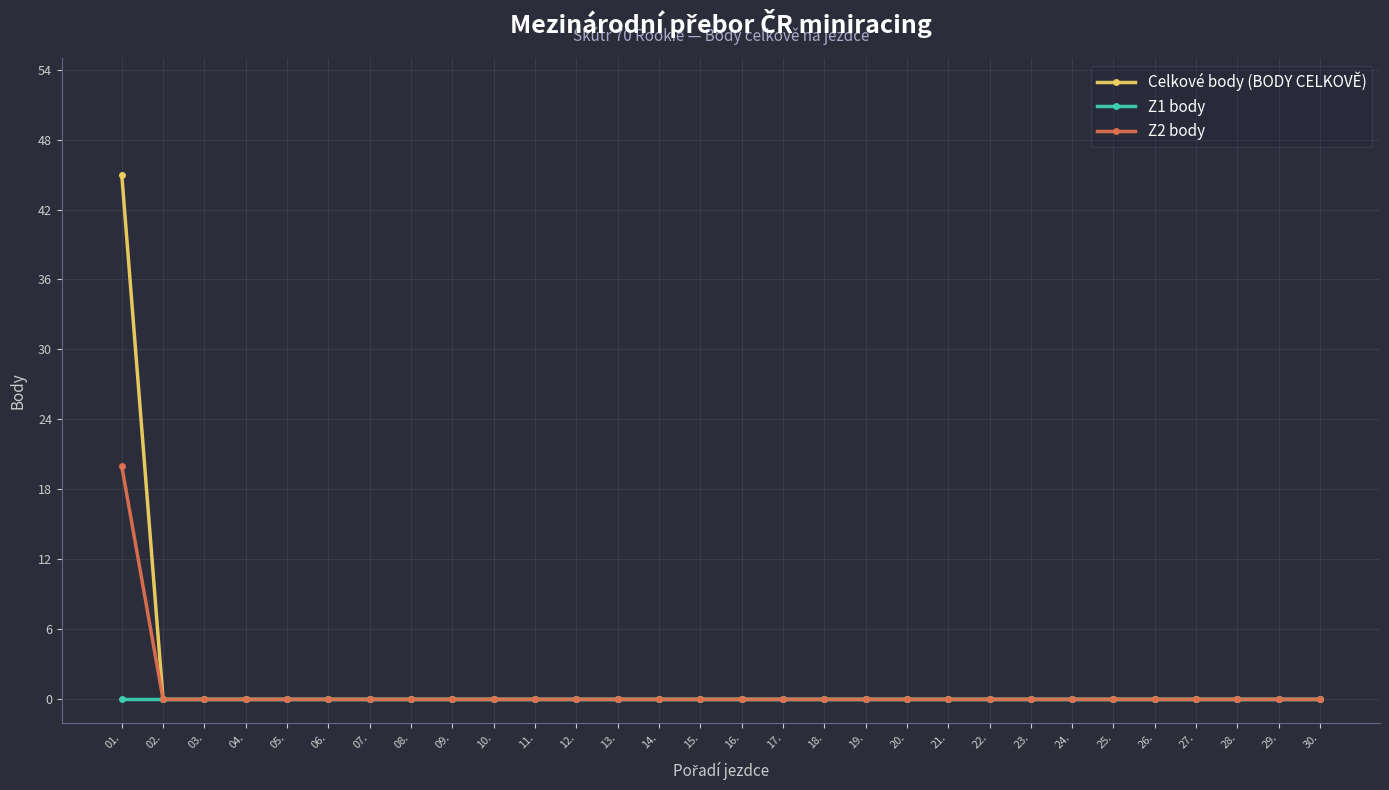

List the series in order of their peak value, lowest first.

Z1 body, Z2 body, Celkové body (BODY CELKOVĚ)